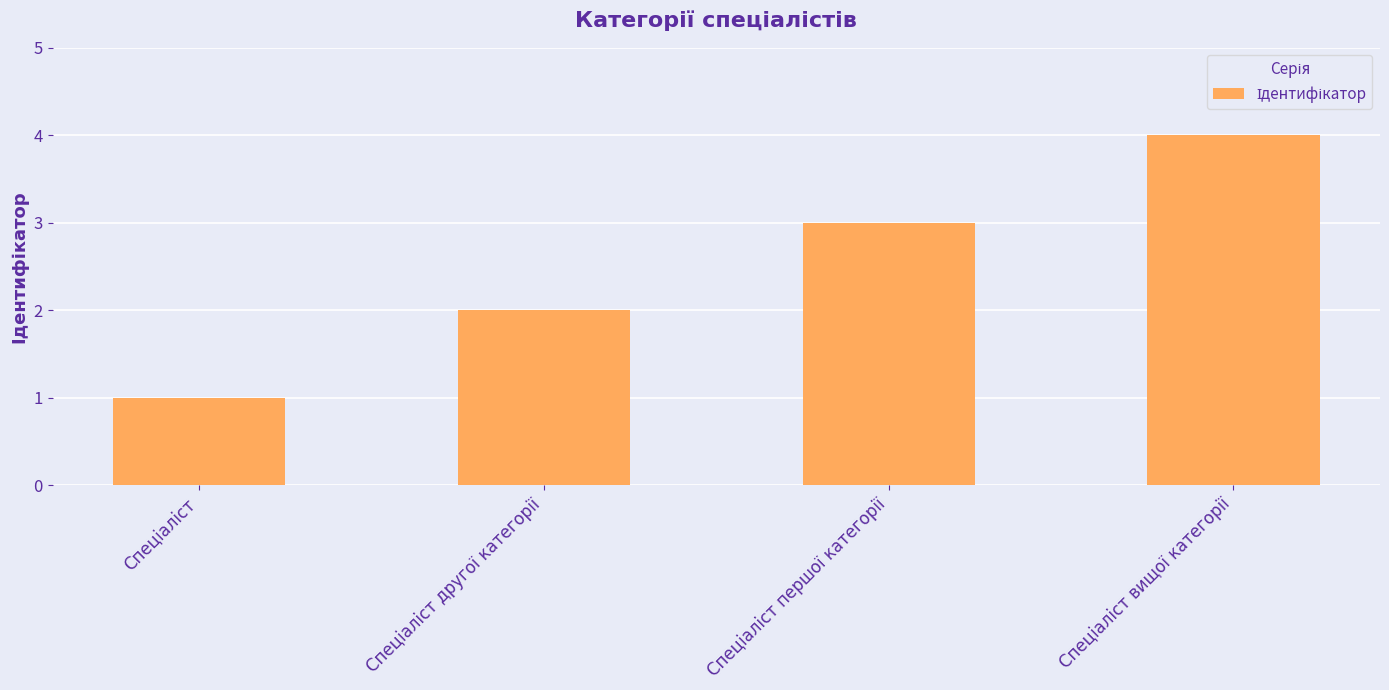

What is the maximum value shown in the chart?

4